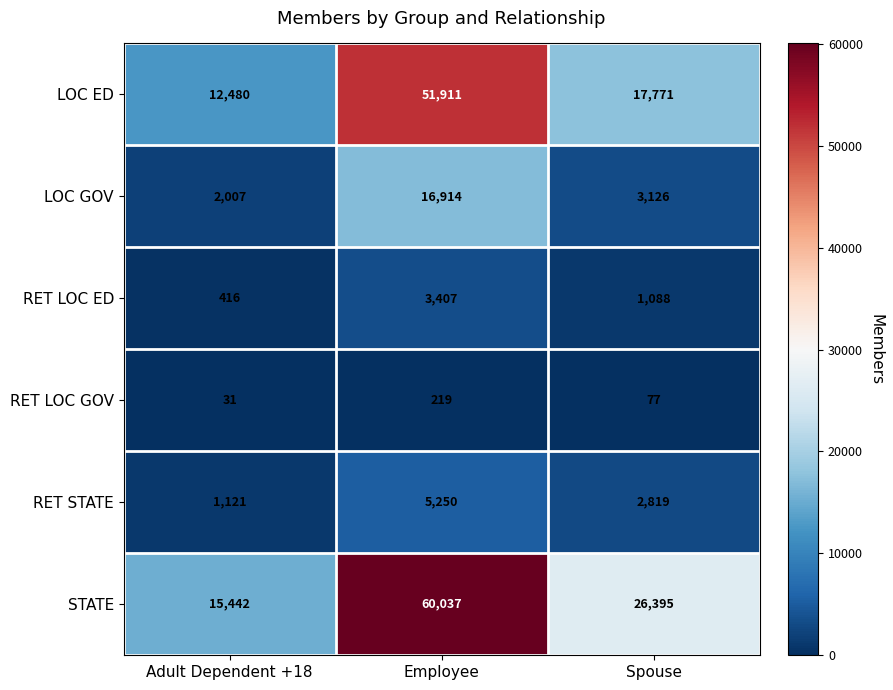

The value of LOC ED at Adult Dependent +18 is 12480. True or false?

True